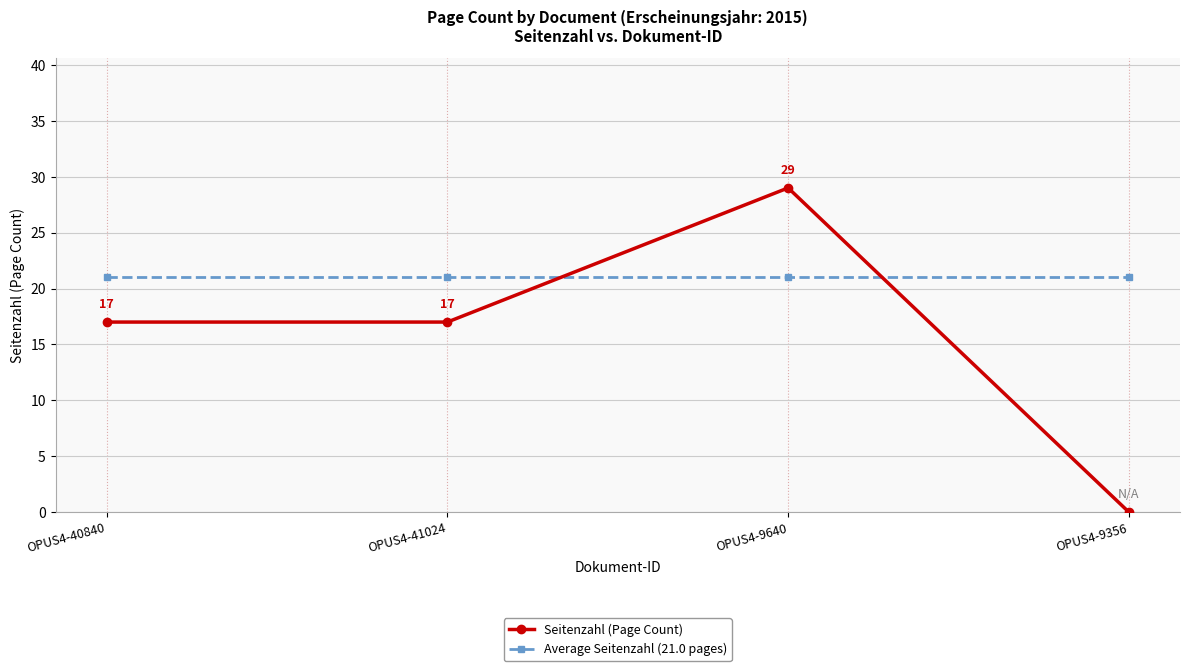

After their last crossing, which series has the higher values: Seitenzahl (Page Count) or Average Seitenzahl (21.0 pages)?

Average Seitenzahl (21.0 pages)